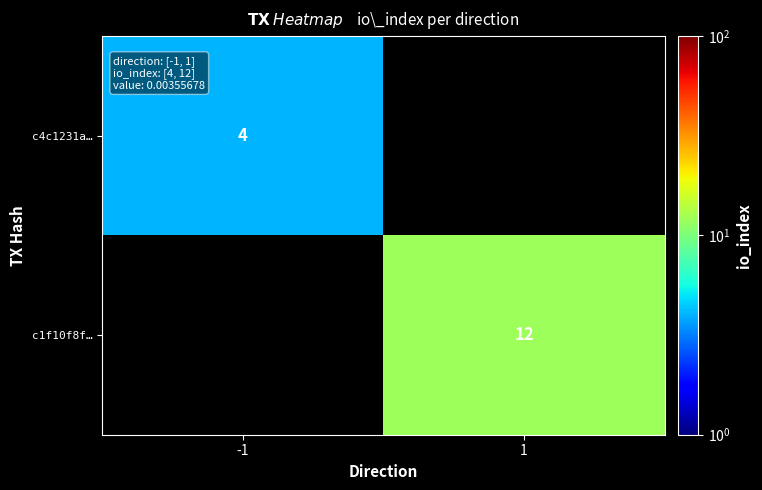

Which has a higher value, -1 or 1?

1